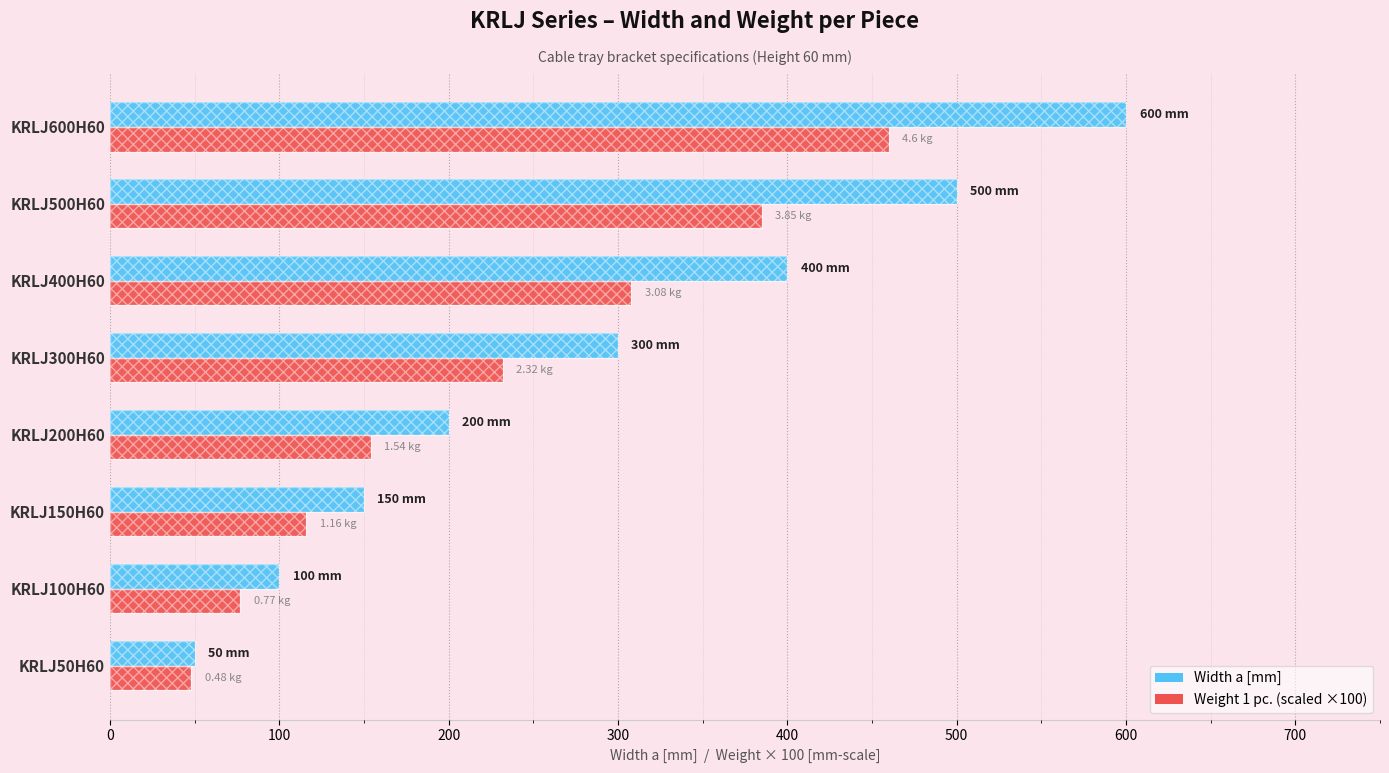

Reading right to left, list all the values displayed in this chart.

Width a [mm]: 600.0	500.0	400.0	300.0	200.0	150.0	100.0	50.0
Weight 1 pc. (×100 mm): 460.0	385.0	308.0	232.0	154.0	116.0	77.0	48.0